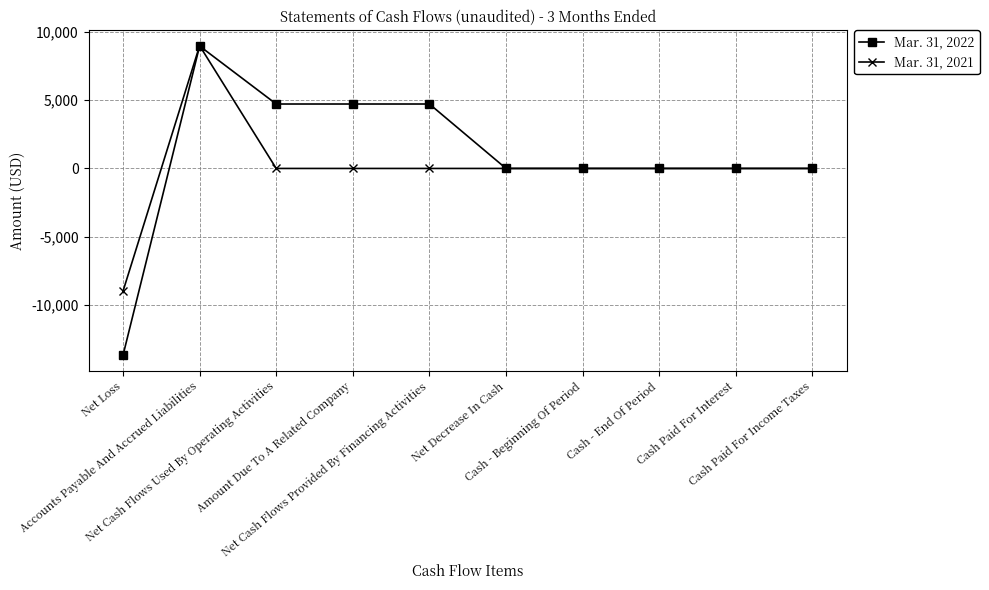

Between Accounts Payable And Accrued Liabilities and Cash - Beginning Of Period, which series saw the biggest shift?

Mar. 31, 2021